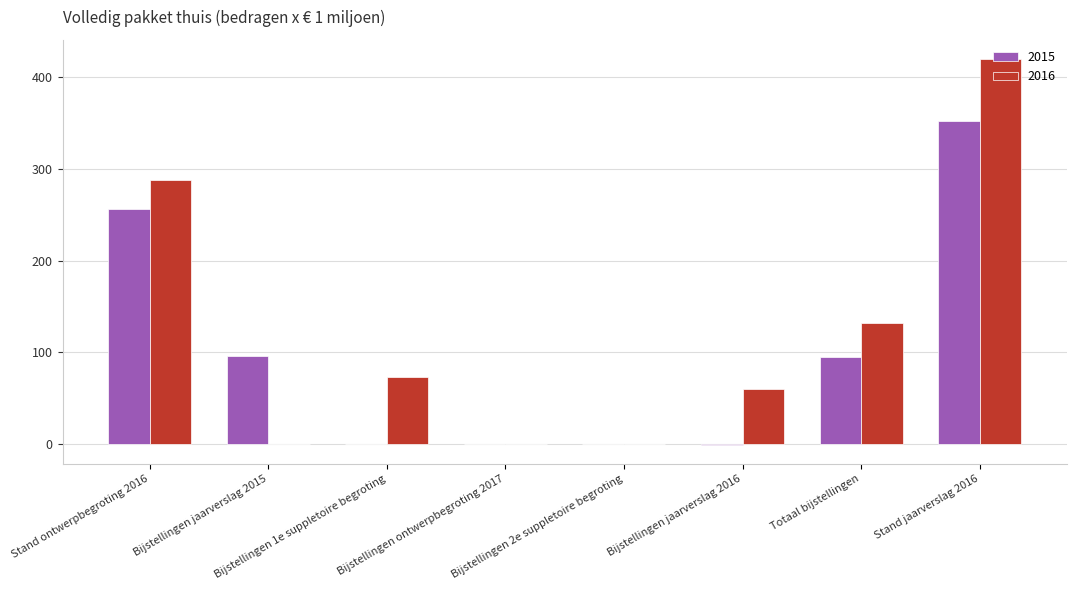

What is the maximum value for 2015?

351.9